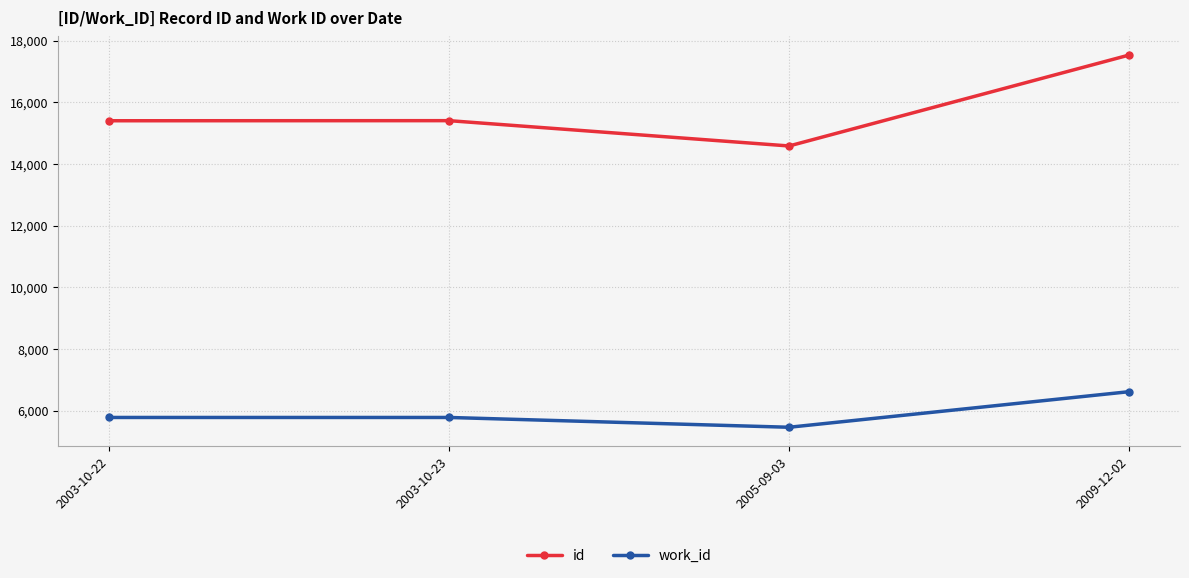

Which series has the largest total across all categories?

id